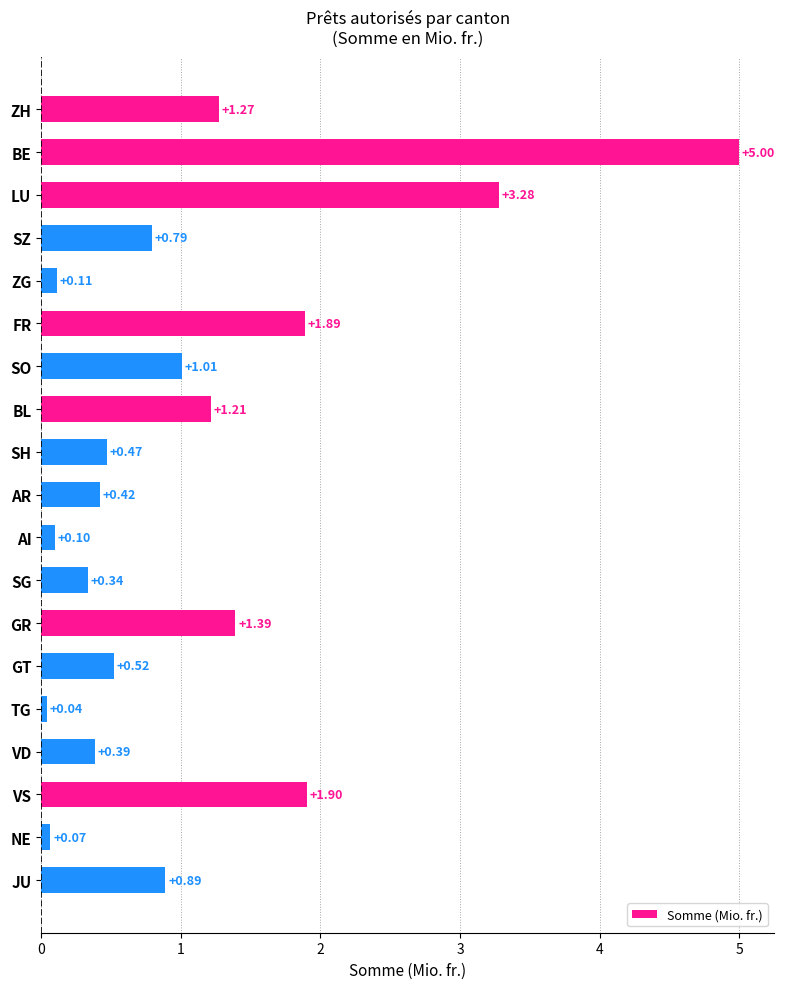

What is the change in value from AI to VS?

+1.8